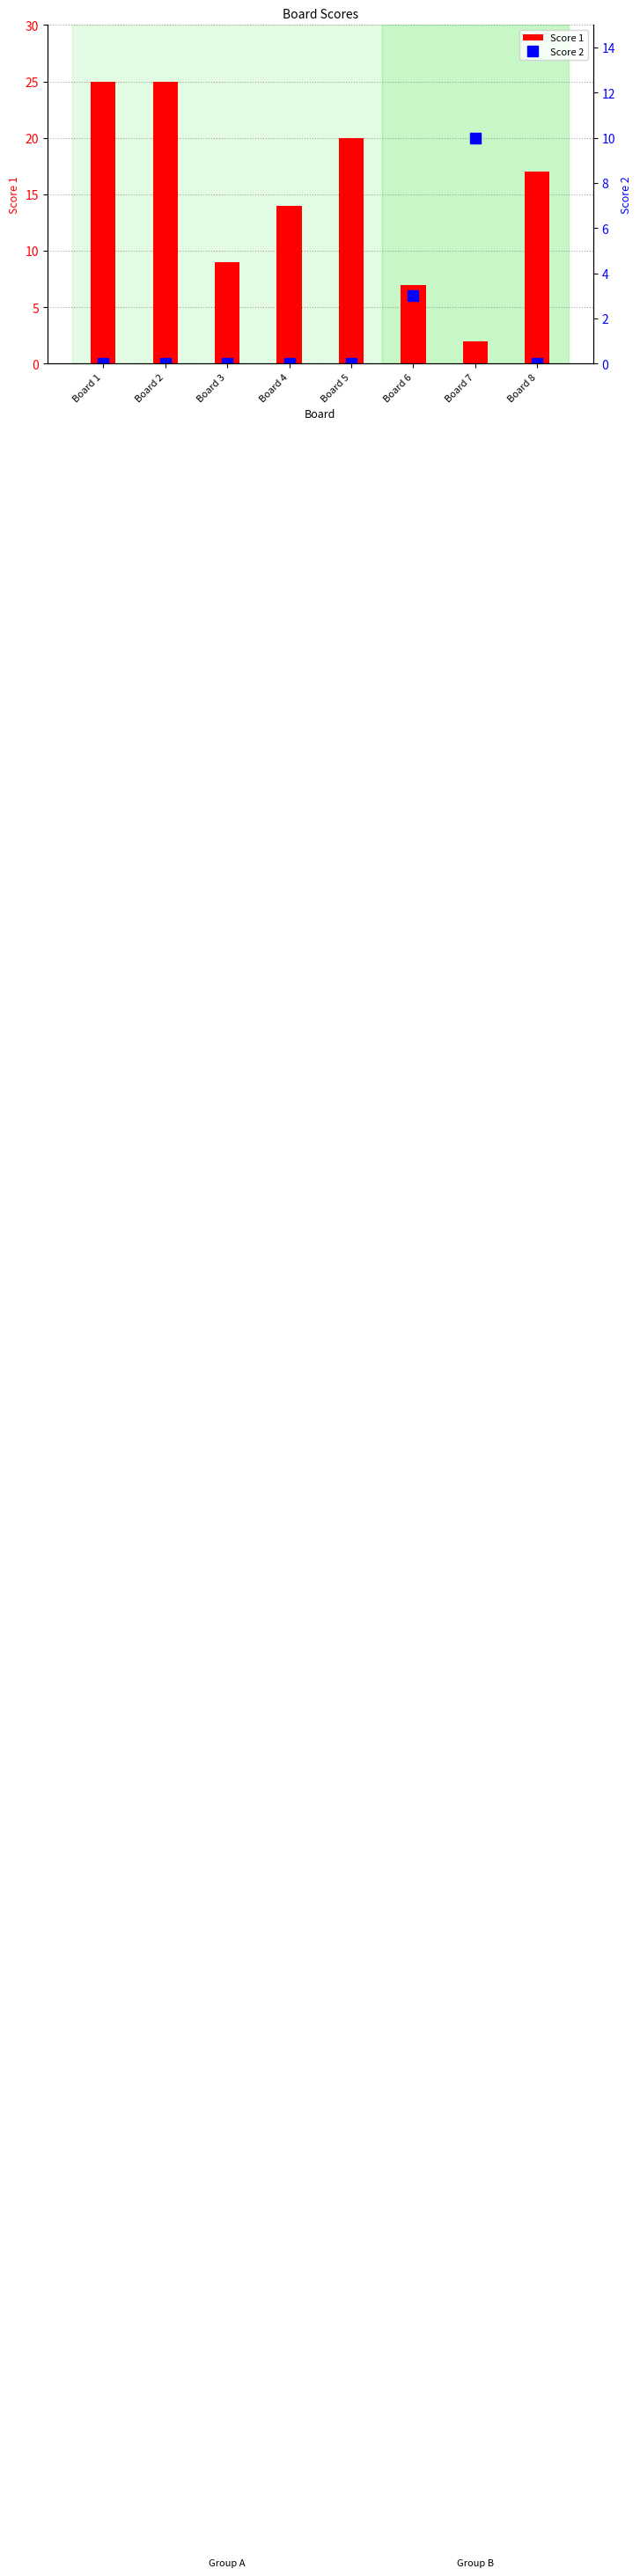

Reading right to left, what are all the values shown in this chart?

Score 1: Board 8=17	Board 7=2	Board 6=7	Board 5=20	Board 4=14	Board 3=9	Board 2=25	Board 1=25
Score 2: Board 8=0	Board 7=10	Board 6=3	Board 5=0	Board 4=0	Board 3=0	Board 2=0	Board 1=0